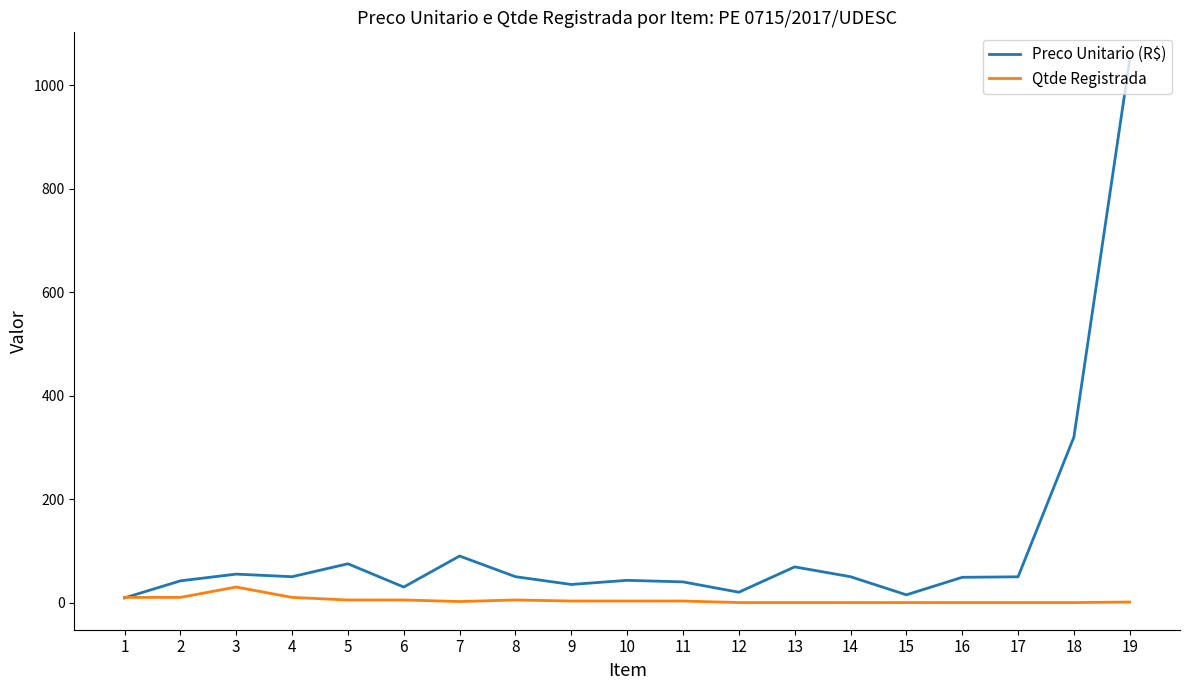

What is the difference between the maximum and minimum values in the Preco Unitario (R$) series?

1041.0